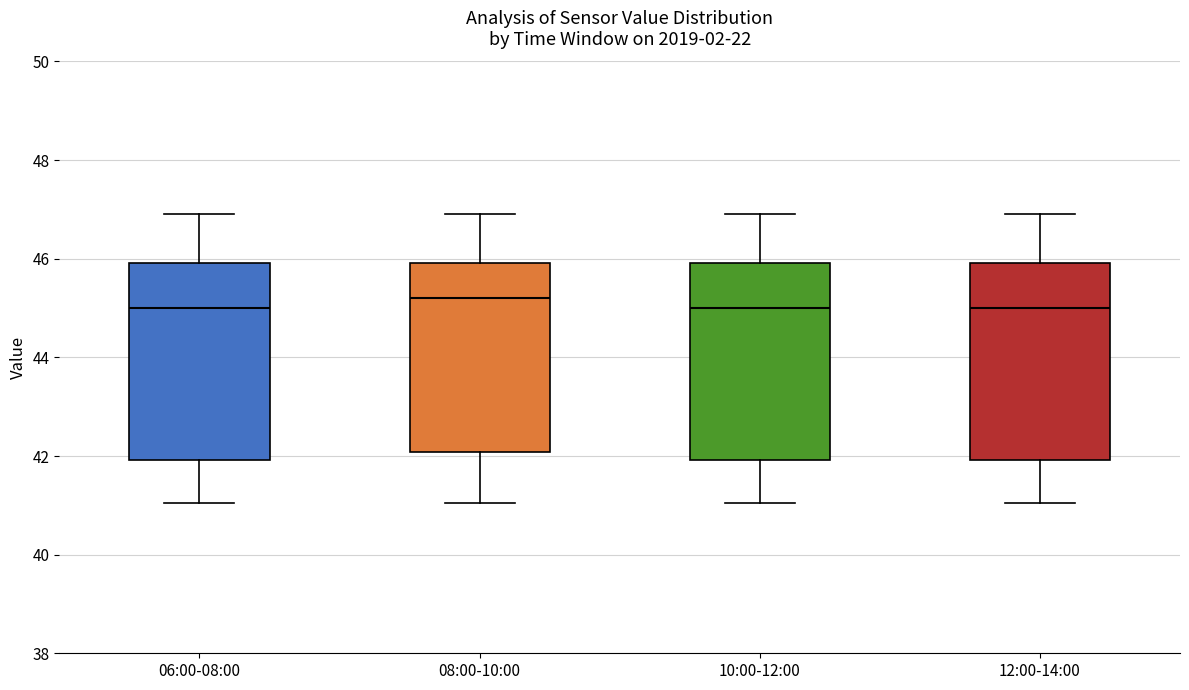

Reading left to right, read every box against the y-axis: the position of its median line, the range the box covers, and the ends of its whiskers. The values are not printed on the chart, so give them approximately, as read against the axis.

06:00-08:00: median 45.0, box 42.0 to 46.0, whiskers 41.0 to 47.0
08:00-10:00: median 45.2, box 42.0 to 46.0, whiskers 41.0 to 47.0
10:00-12:00: median 45.0, box 42.0 to 46.0, whiskers 41.0 to 47.0
12:00-14:00: median 45.0, box 42.0 to 46.0, whiskers 41.0 to 47.0